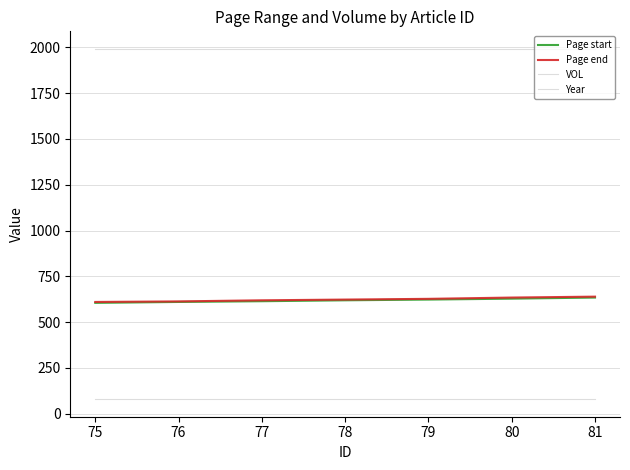

Reading left to right, what are all the values shown in this chart?

Page start: 605	610	614	619	623	628	634
Page end: 610	613	619	623	627	634	639
VOL: 79	79	79	79	79	79	79
Year: 1992	1992	1992	1992	1992	1992	1992